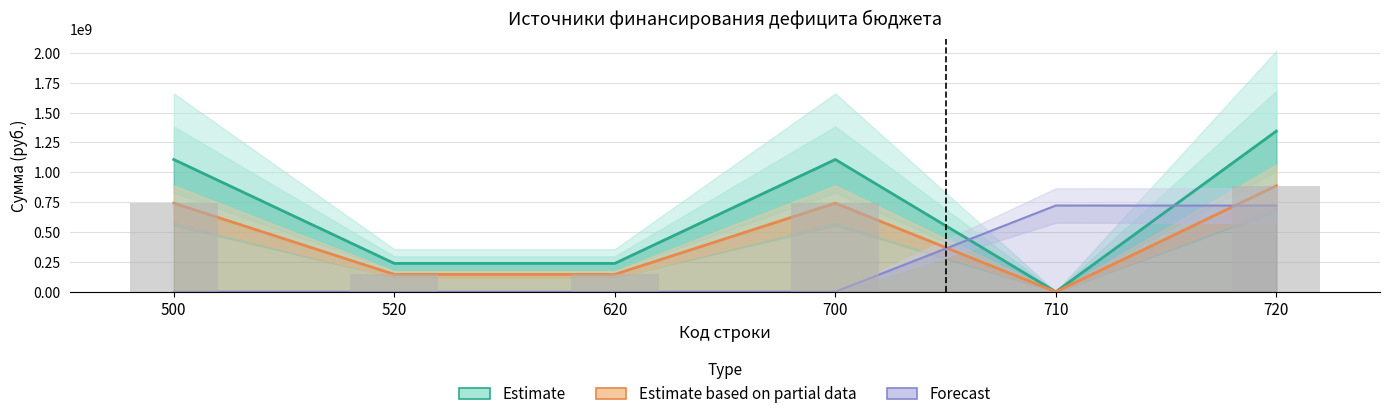

Rank the categories by value from highest to lowest.

720, 500, 700, 520, 620, 710